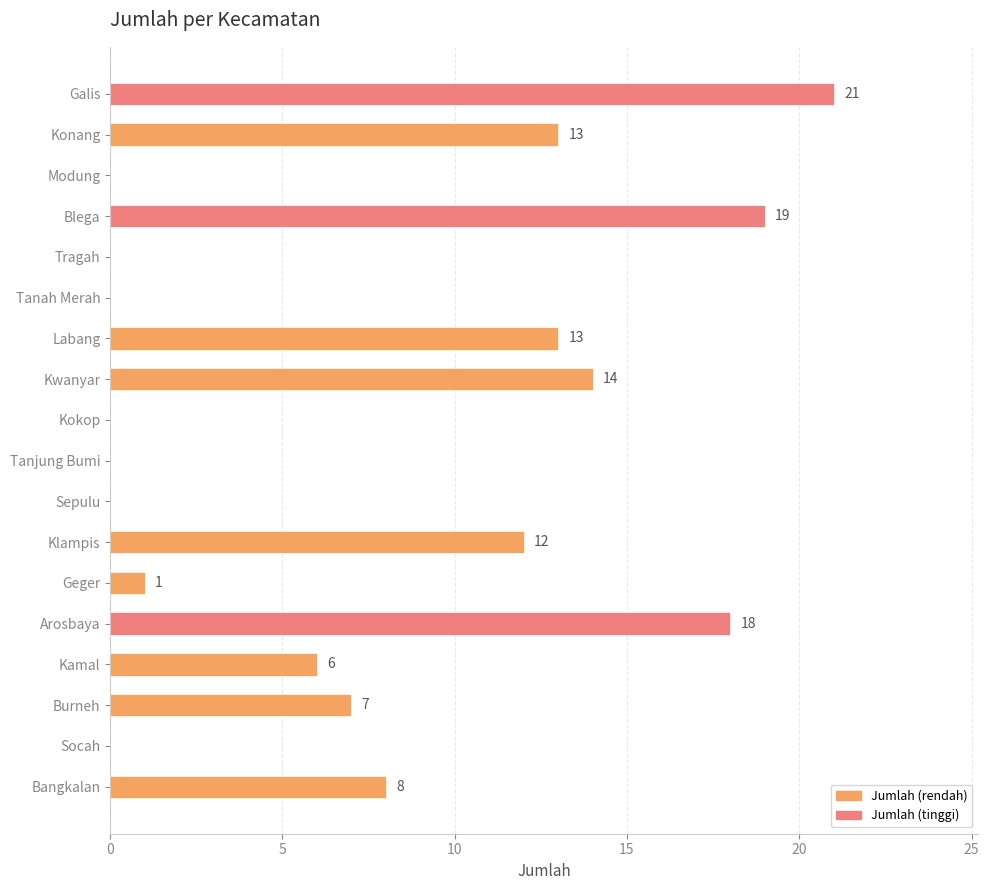

Where is the data nearest to the value 10?

Bangkalan